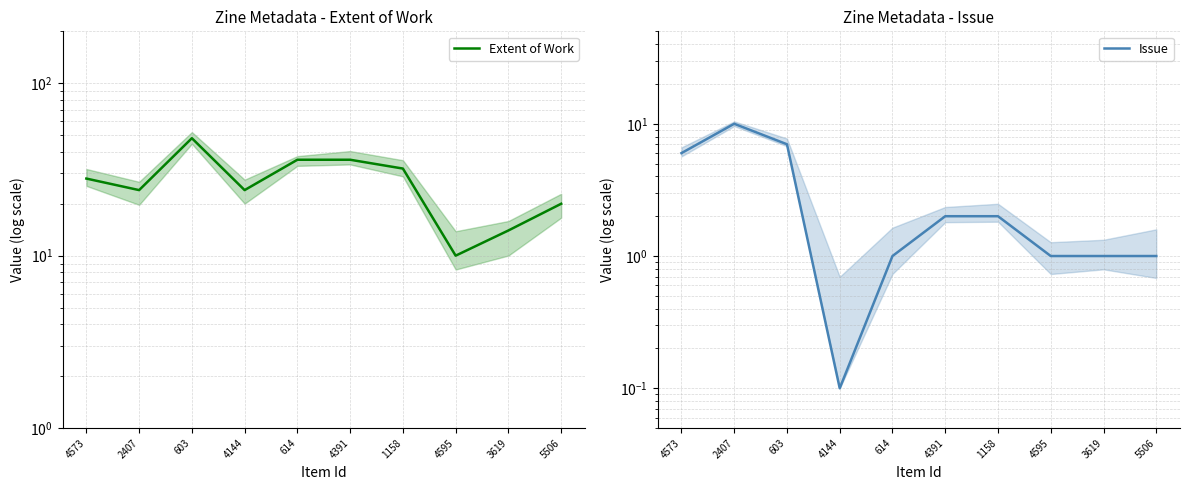

Is it true that Issue equals 6.0 at 4573?

True